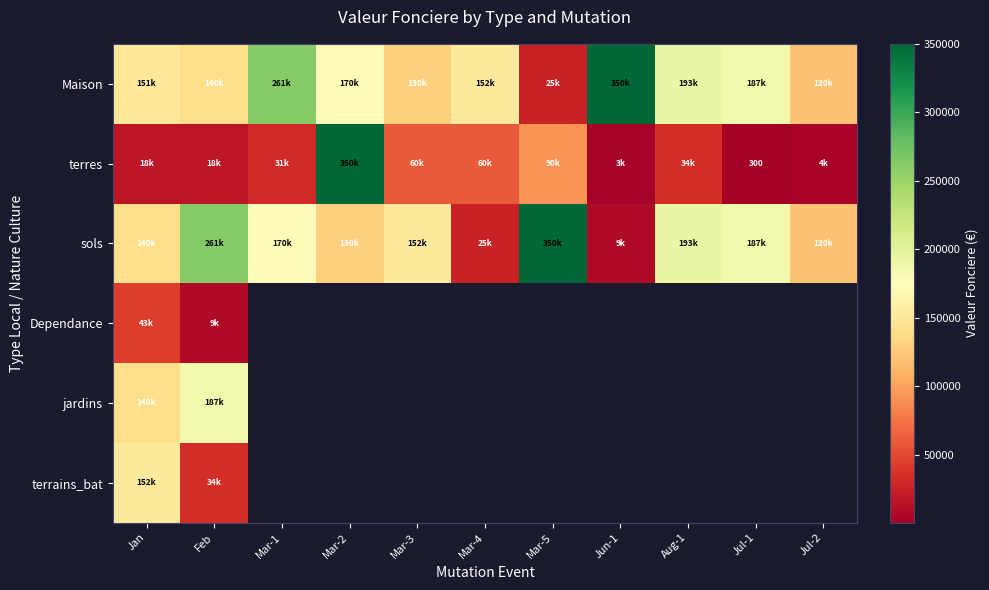

What is the minimum value for sols?

9500.0